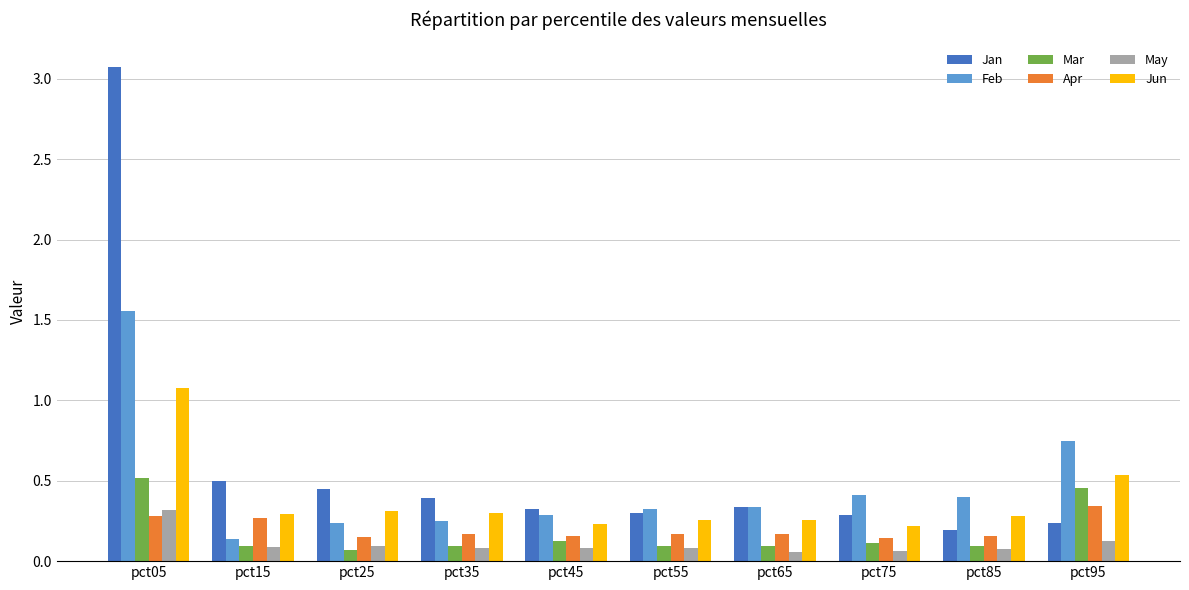

At which category does the chart reach its peak across all series?

pct05